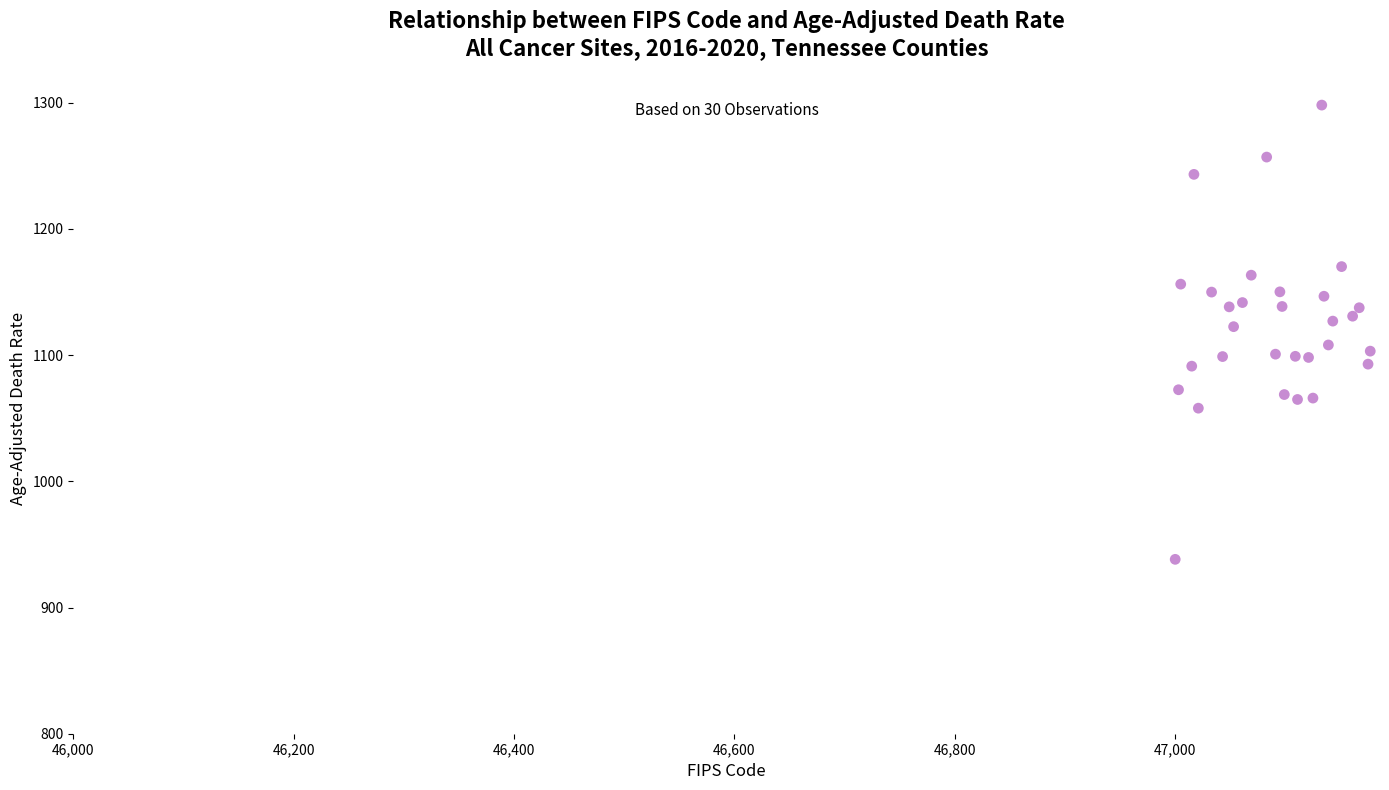

What is the range of Y values (max minus min)?

360.0